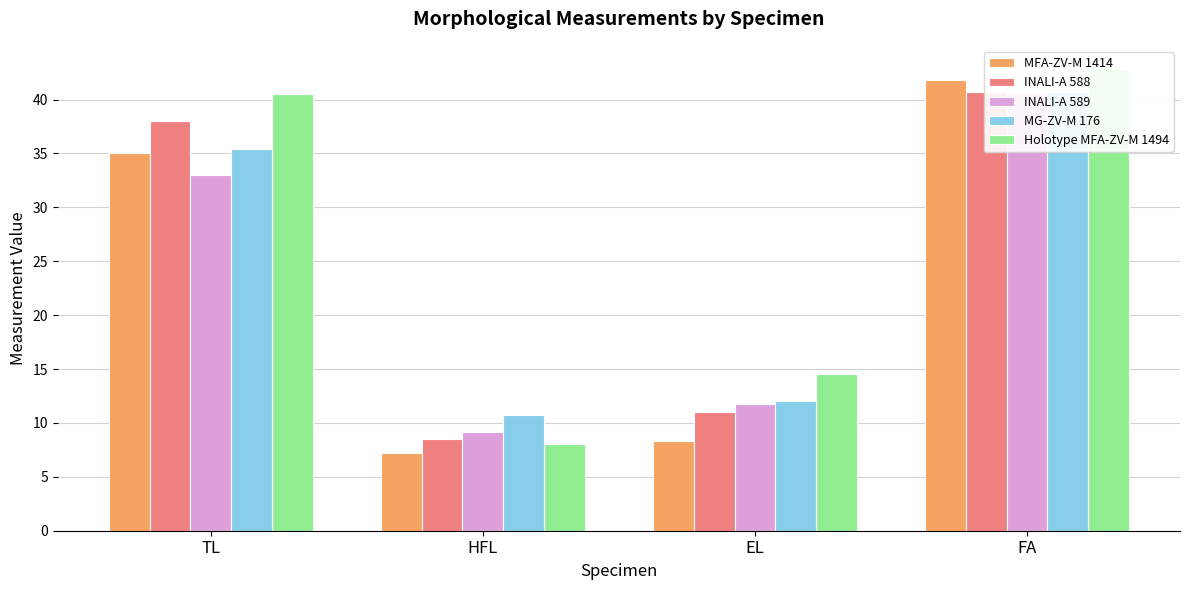

Which has a higher value, HFL or FA?

FA